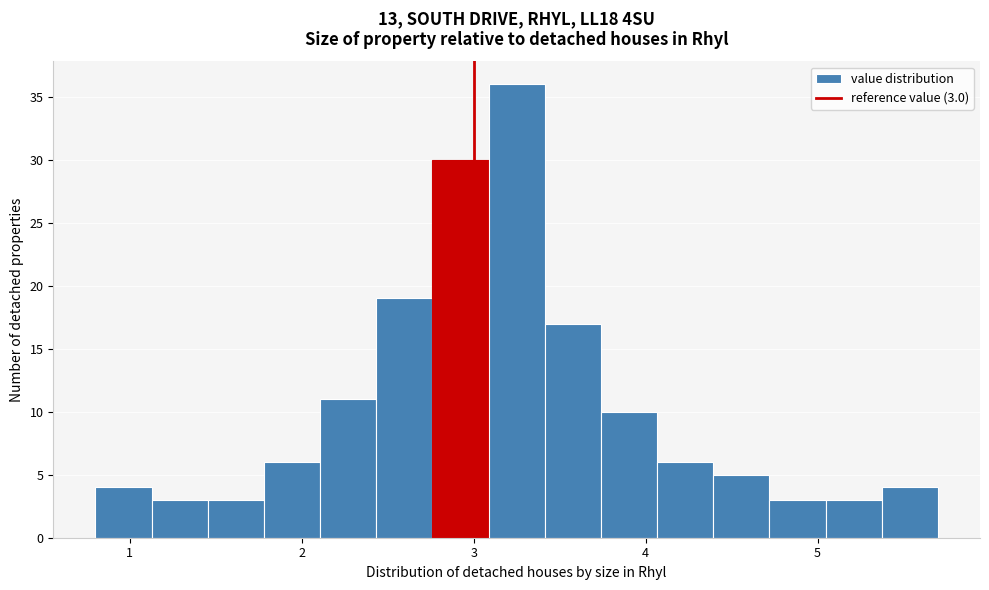

Around what value on the x-axis is the tallest bar? Give the approximate position of its centre, as read against the axis.

3.3